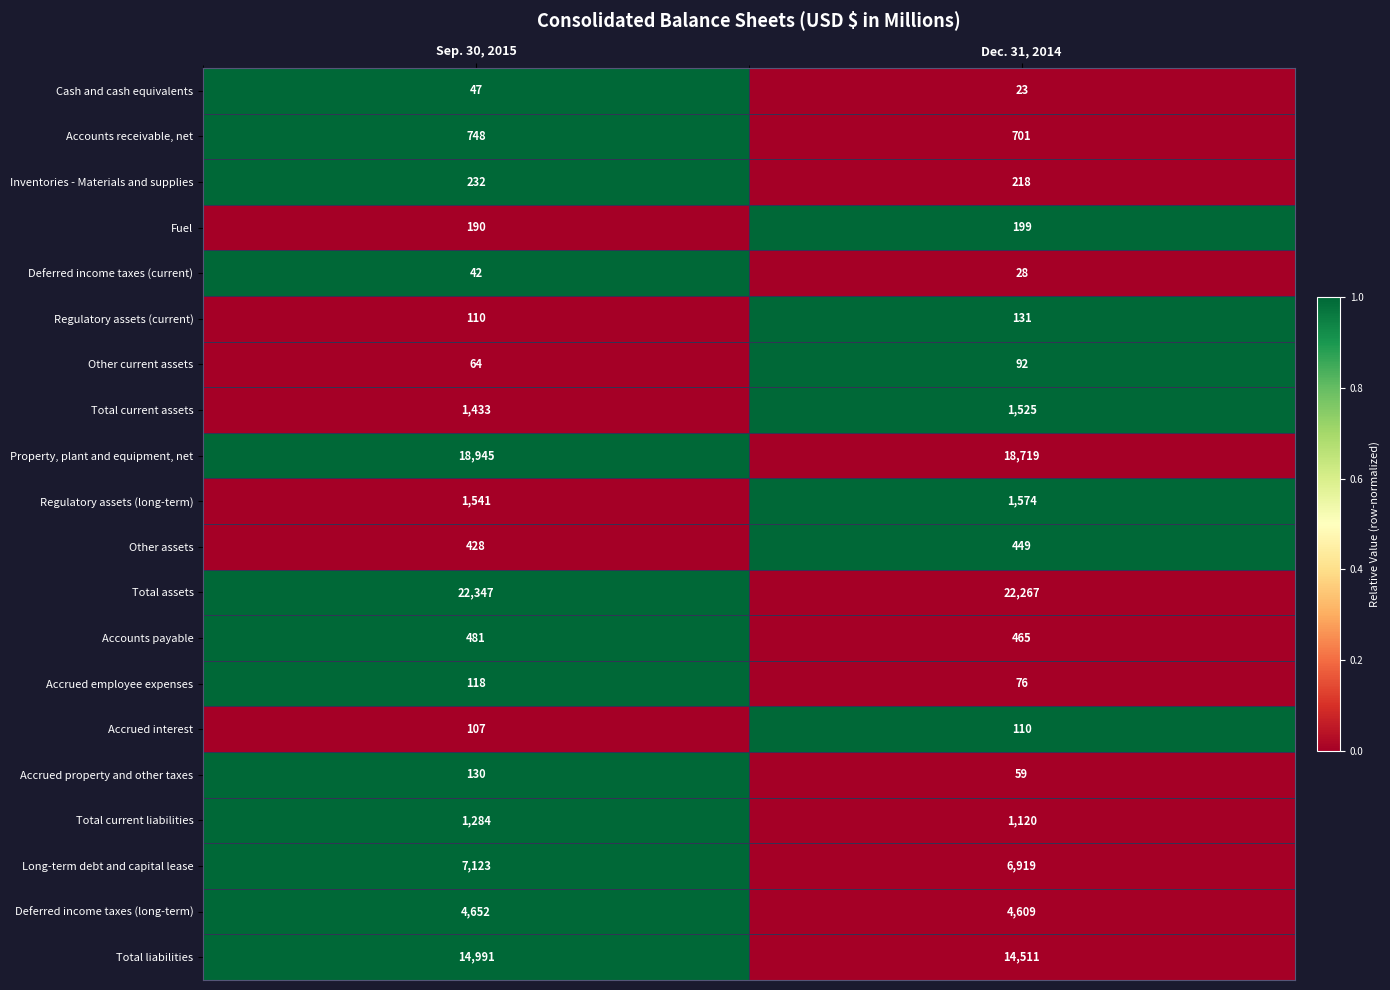

Rank the series at Dec. 31, 2014 from highest to lowest value.

Total assets, Property, plant and equipment, net, Total liabilities, Long-term debt and capital lease, Deferred income taxes (long-term), Regulatory assets (long-term), Total current assets, Total current liabilities, Accounts receivable, net, Accounts payable, Other assets, Inventories - Materials and supplies, Fuel, Regulatory assets (current), Accrued interest, Other current assets, Accrued employee expenses, Accrued property and other taxes, Deferred income taxes (current), Cash and cash equivalents